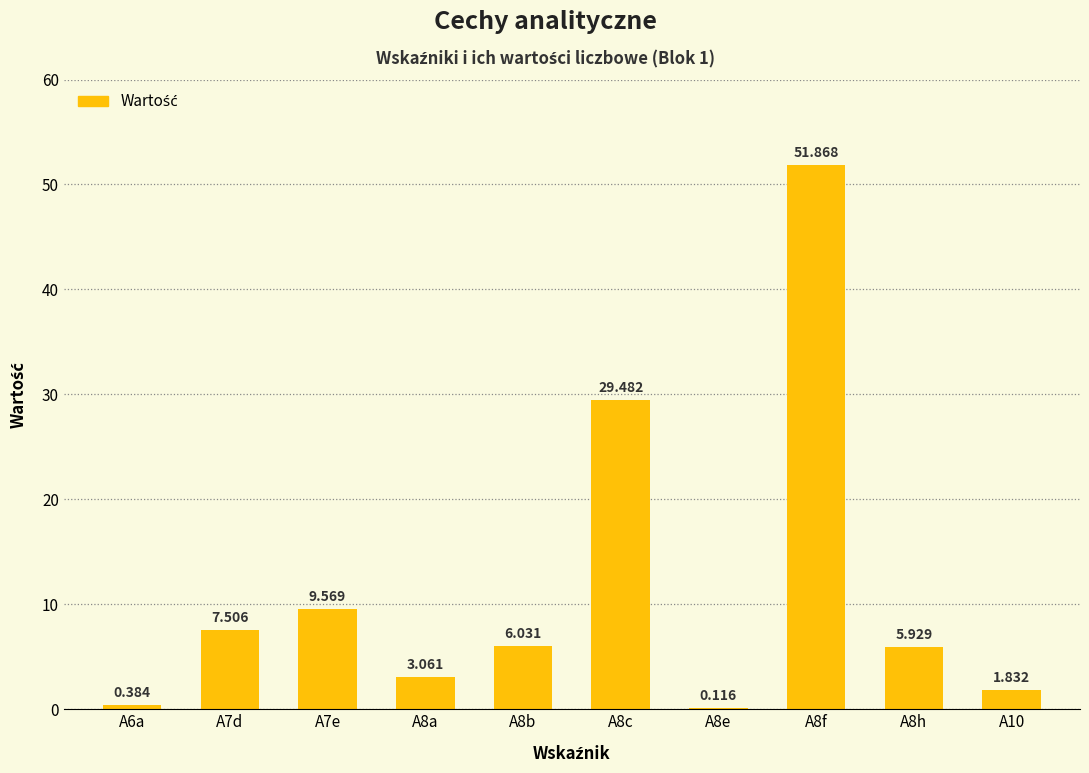

Where is the data nearest to the value 25?

A8c